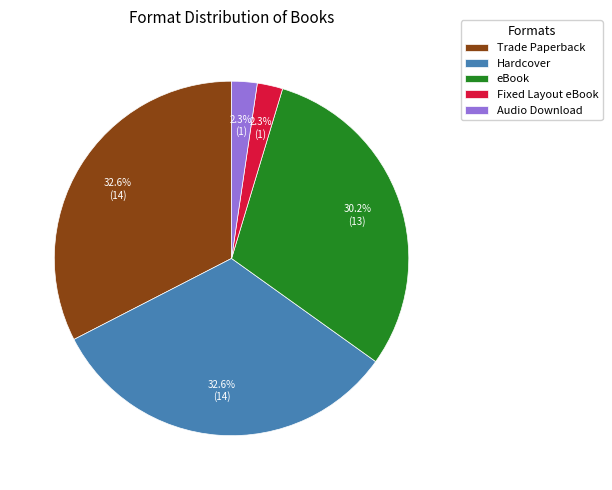

Does eBook represent more than half of the total?

No